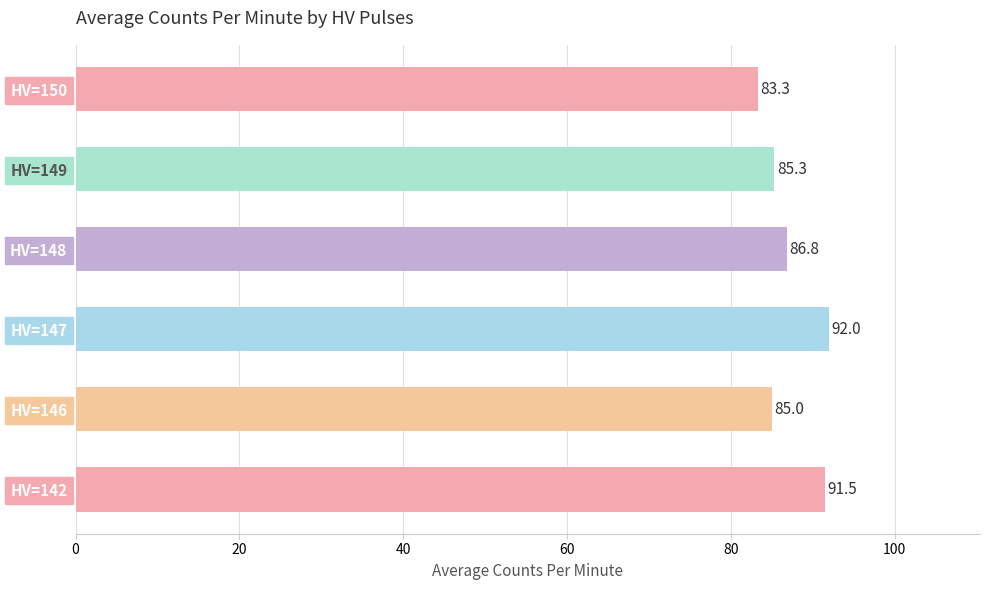

Count the number of categories in the chart.

6